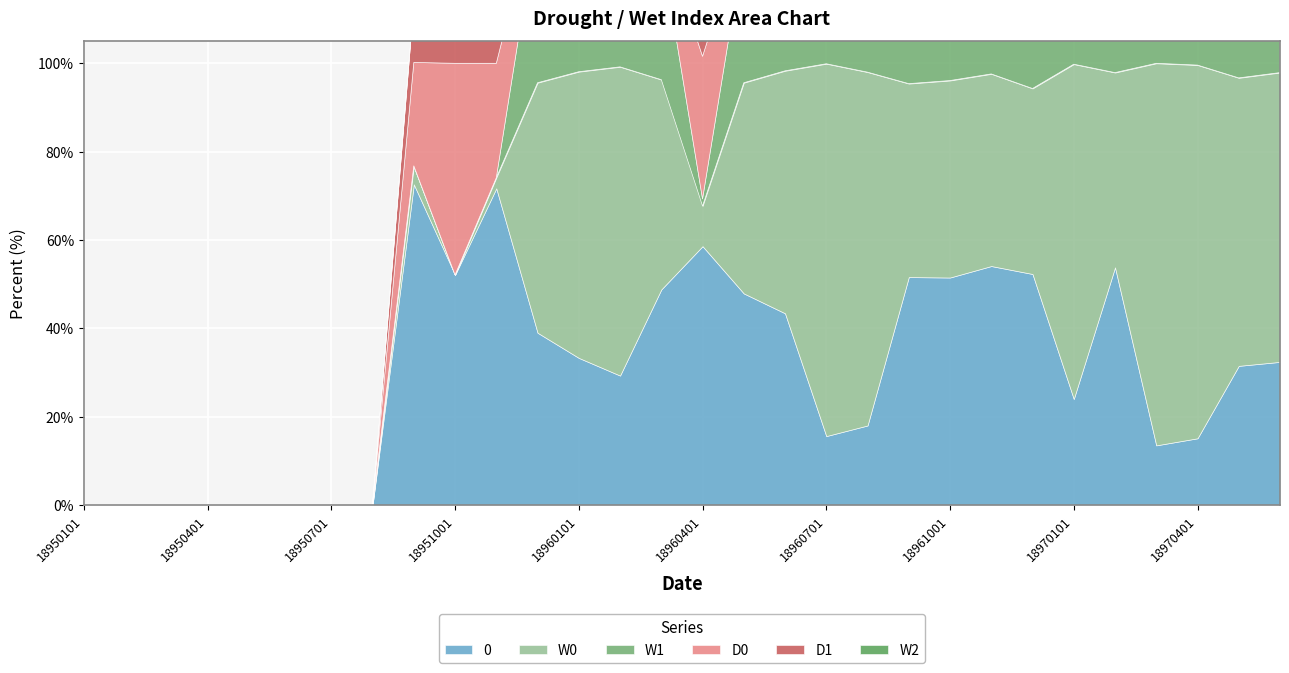

How many interior local peaks does the W2 series have?

5